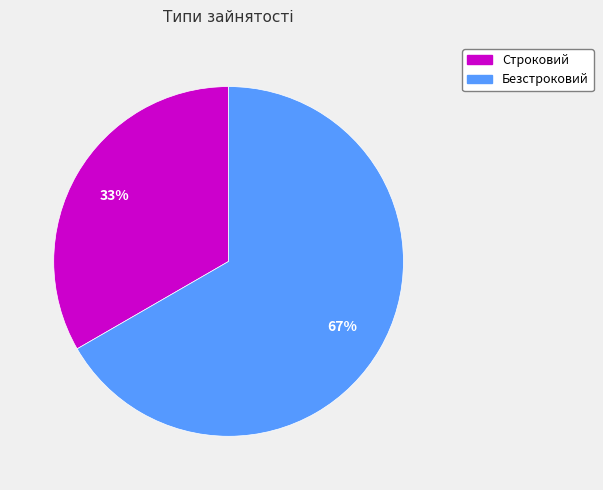

Which has a higher value, Безстроковий or Строковий?

Безстроковий